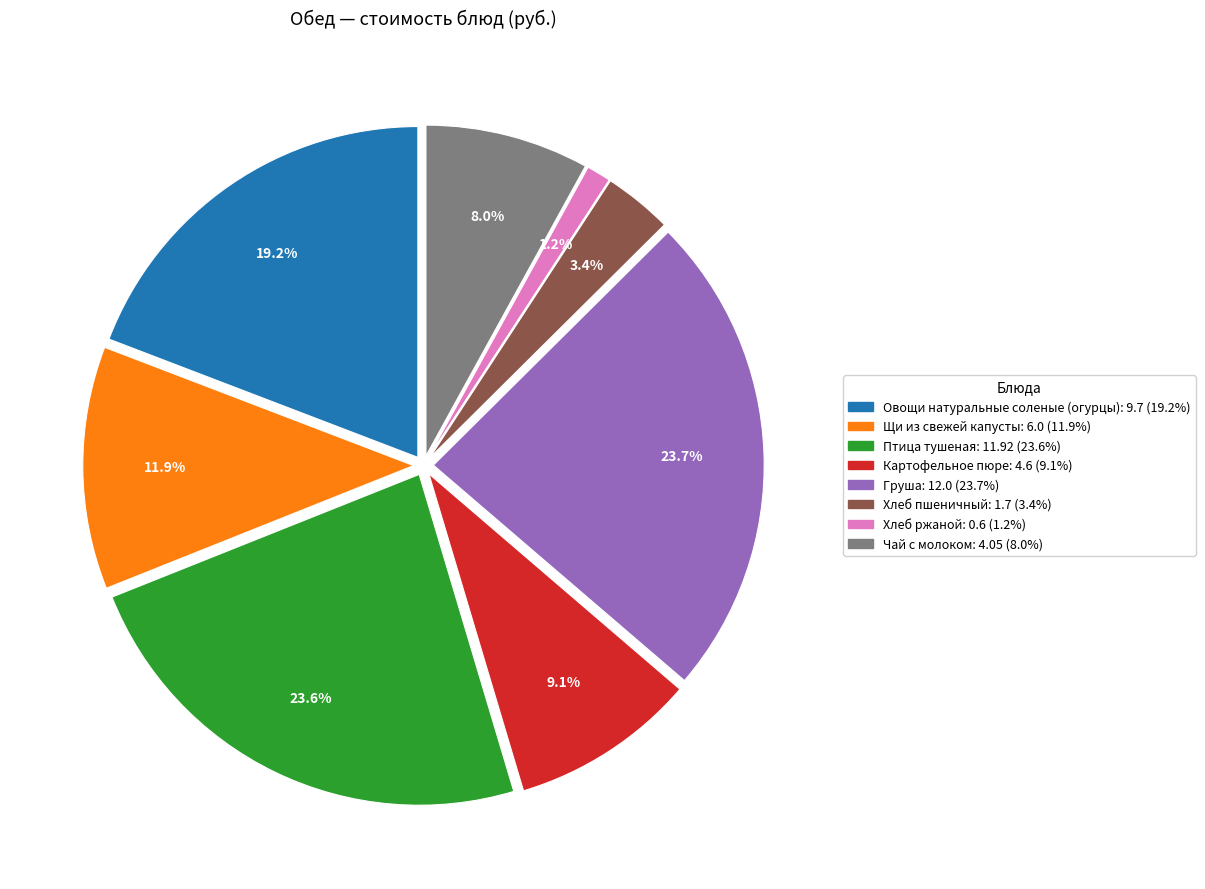

To the nearest percent, what is the average slice percentage?

12%